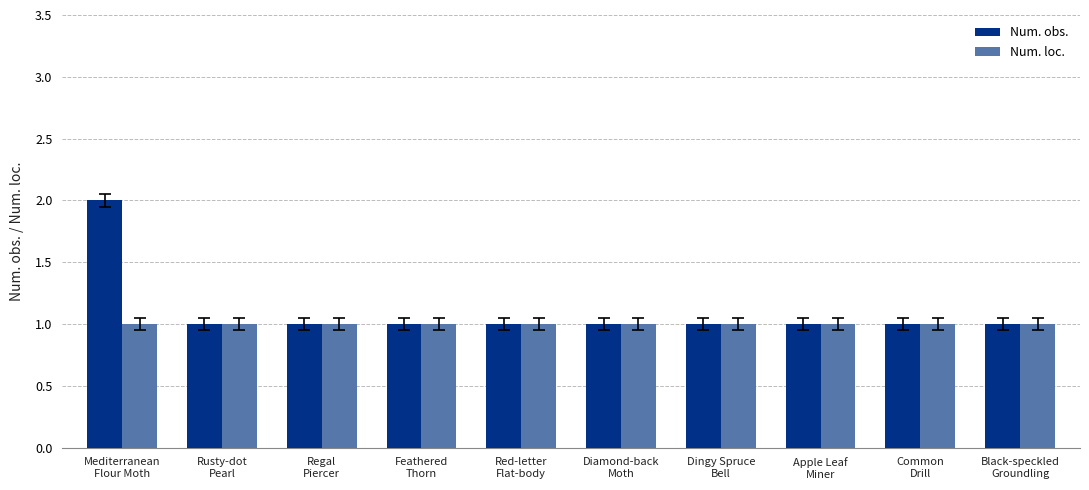

Rank the series by their maximum value, from lowest to highest.

Num. loc., Num. obs.